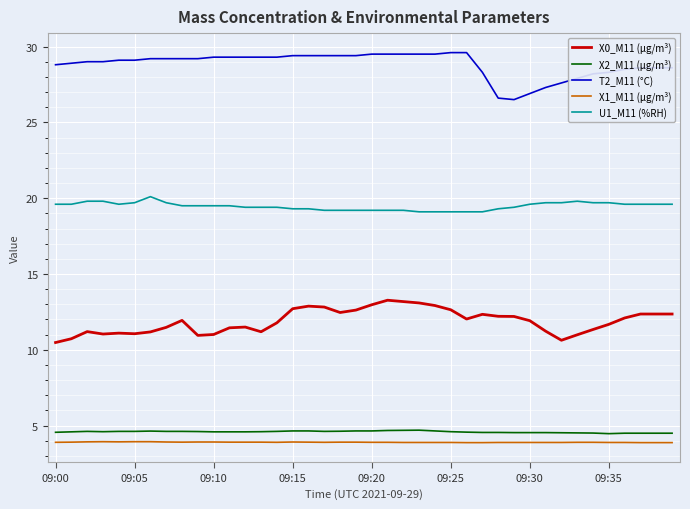

What is the maximum value for X2_M11 (μg/m³)?

4.7